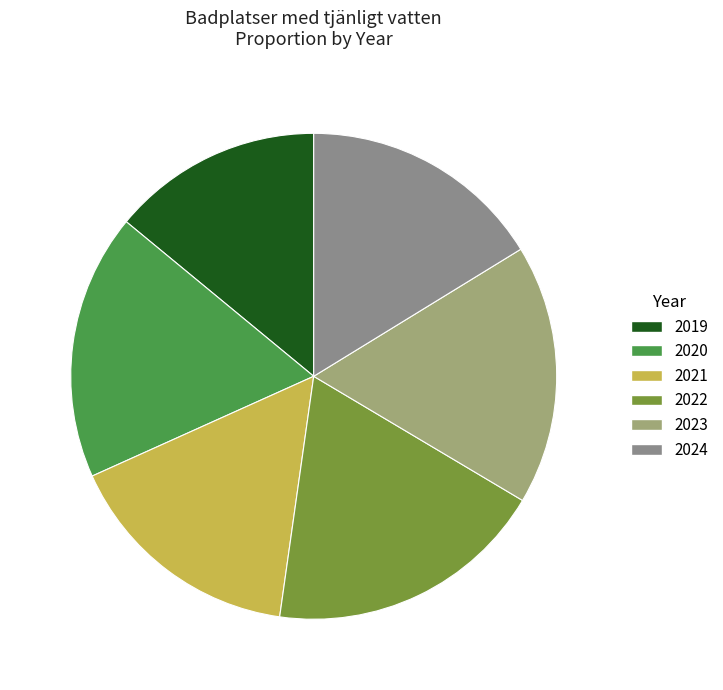

What is the ratio of the value at 2019 to the value at 2022?

0.8